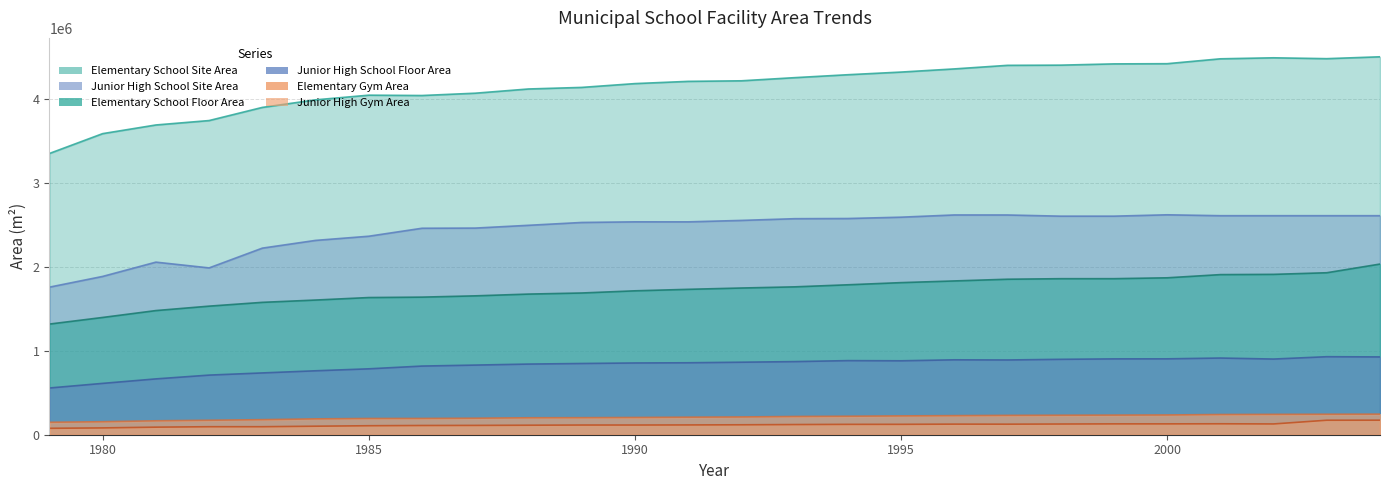

Is it true that Elementary School Site Area equals 6260928 at 2001?

False